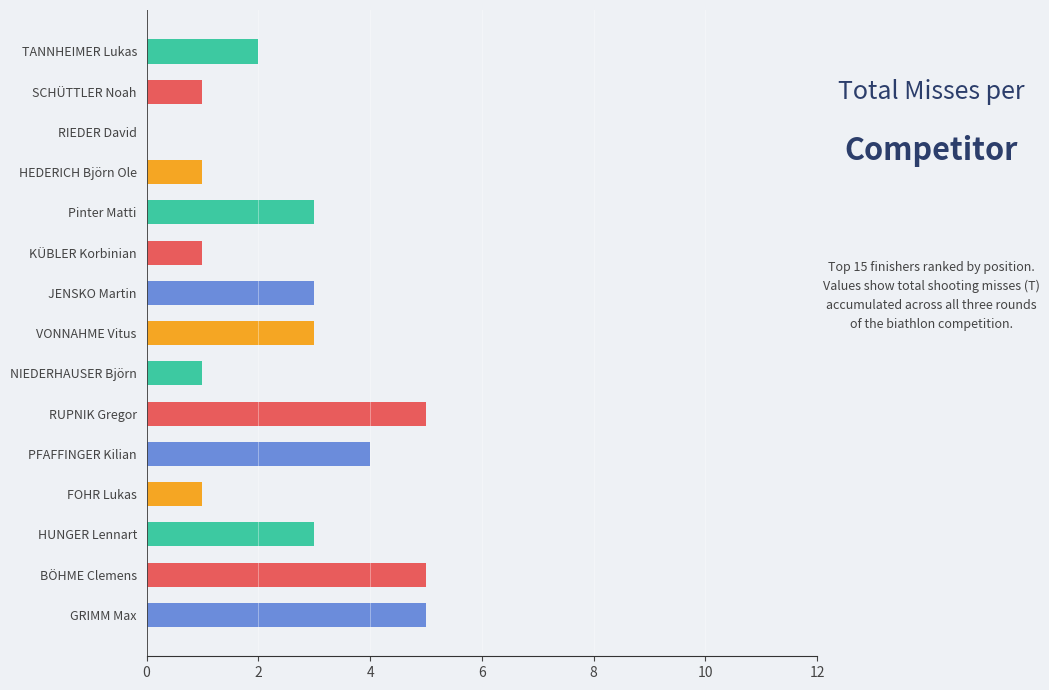

What is the approximate value at VONNAHME Vitus?

3